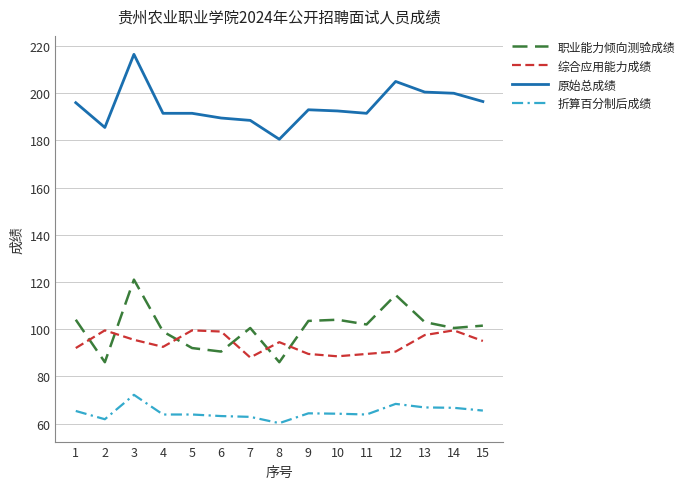

Which series has the largest total across all categories?

原始总成绩